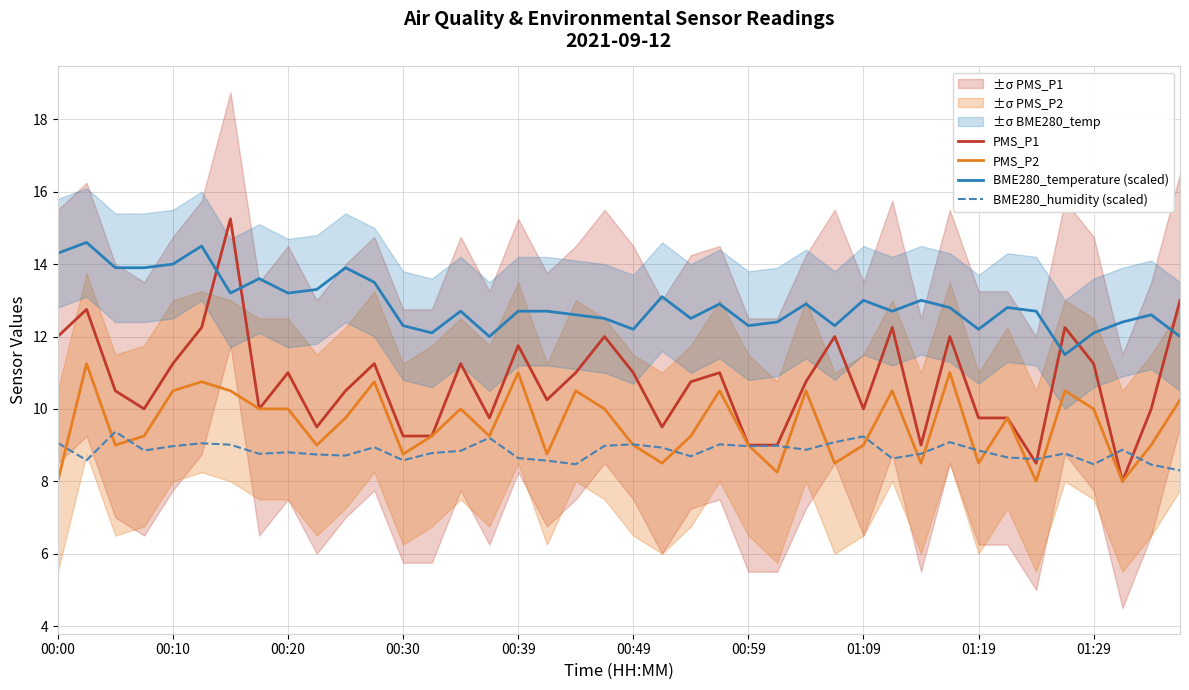

True or false: BME280_humidity (scaled) and PMS_P1 cross at least once.

True